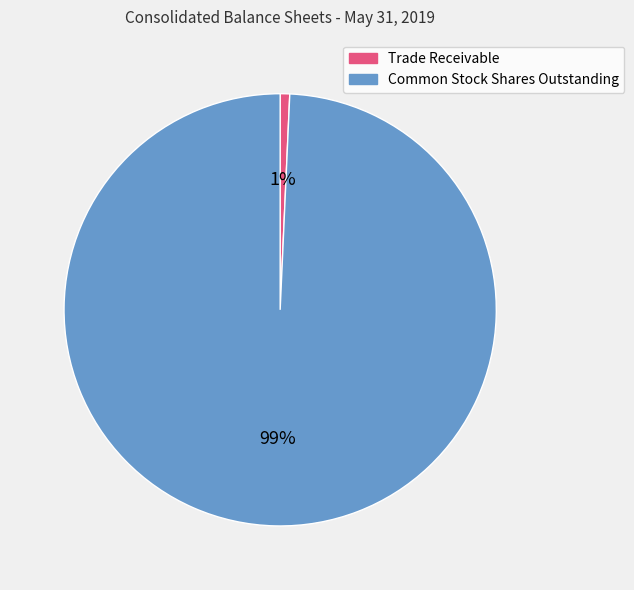

How many slices are in this pie chart?

2